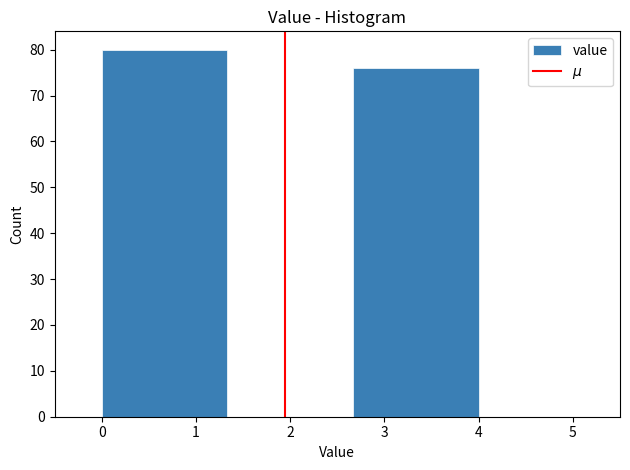

Reading left to right, transcribe this chart: for each bar, give the range it covers on the x-axis and its height. Neither the bar edges nor the heights are printed on the chart, so give them approximately, as read against the axes.

0.0 to 1.3: 80
1.3 to 2.7: 0
2.7 to 4.0: 76